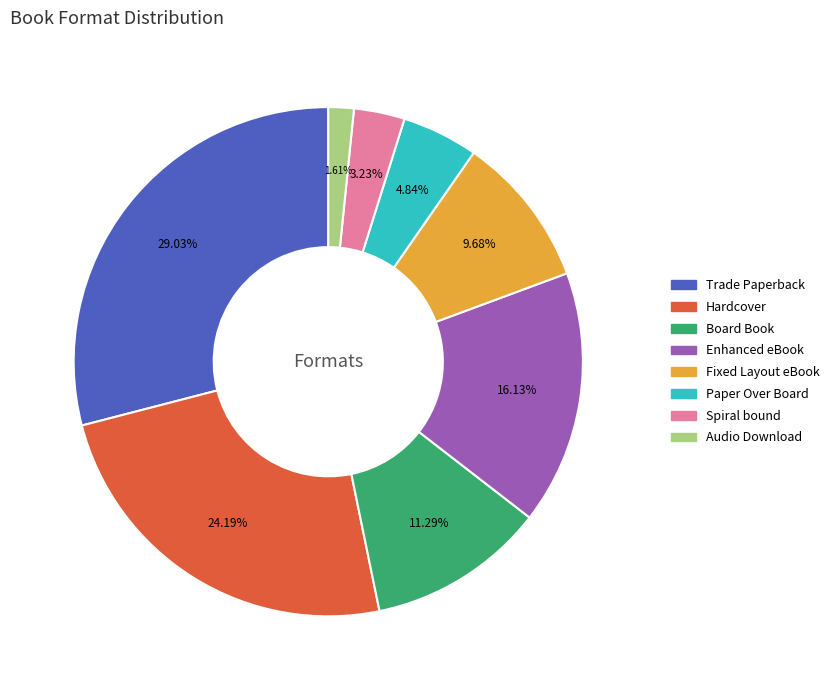

To the nearest percent, what is the difference between the largest and smallest slice percentages?

27%